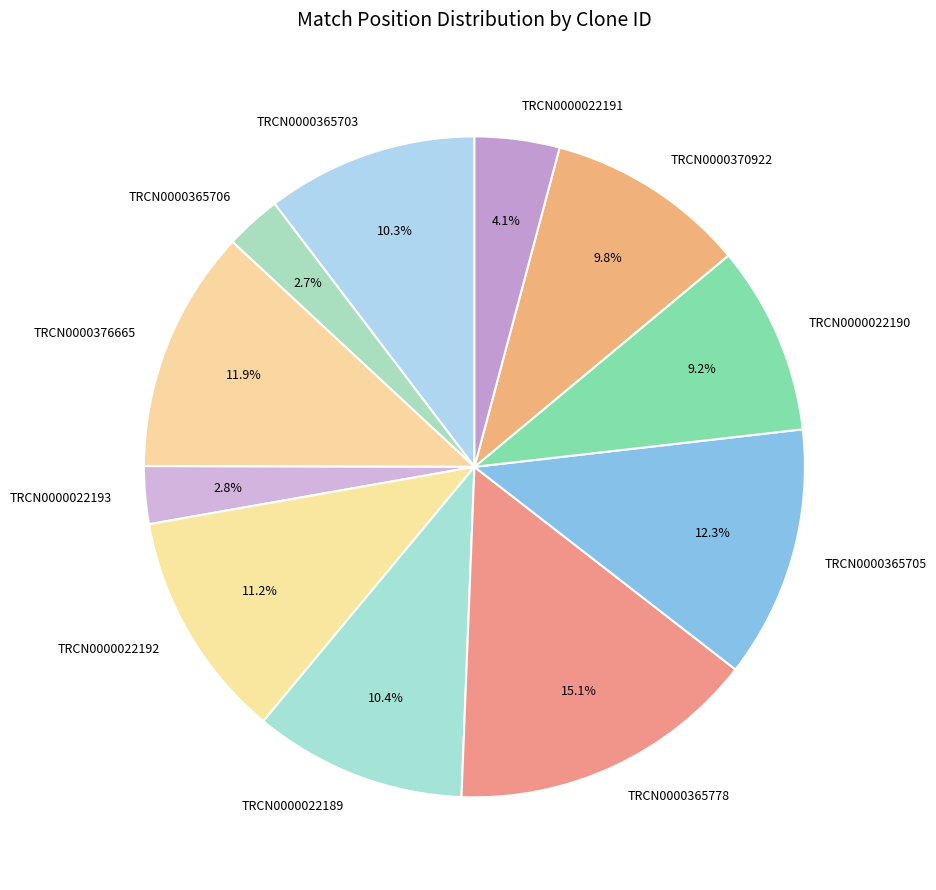

Approximately how many times larger is the value at TRCN0000022192 compared to TRCN0000022189?

1.1